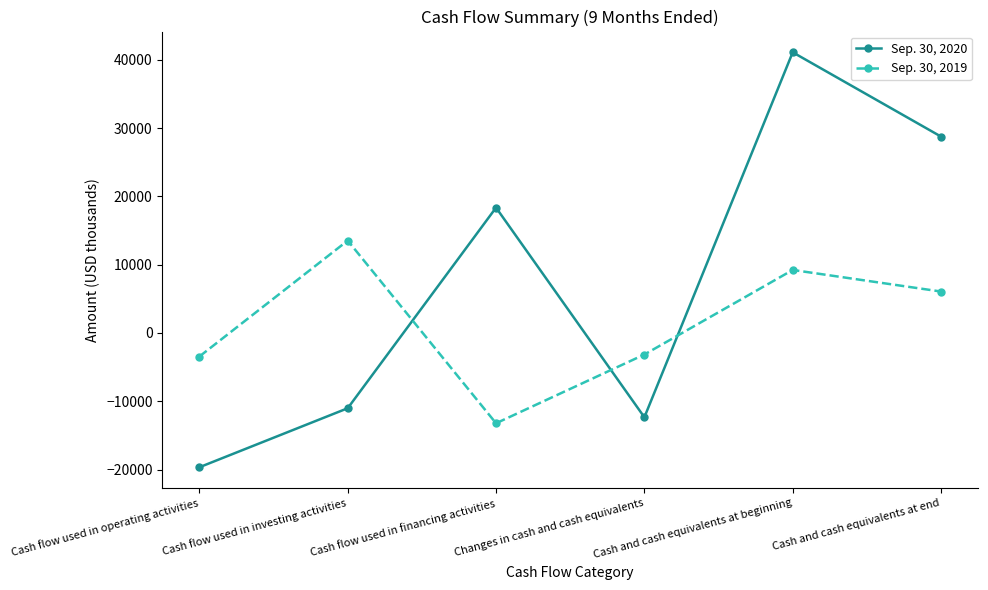

At which category does Sep. 30, 2020 reach its first local valley?

Changes in cash and cash equivalents